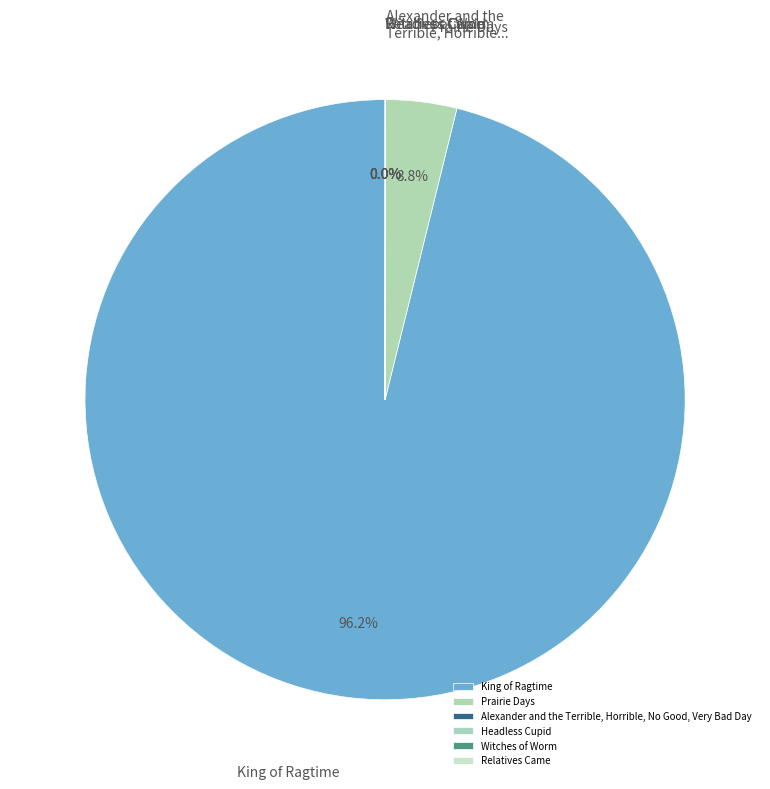

What is the change in value from Alexander and the Terrible, Horrible, No Good, Very Bad Day to Witches of Worm?

+324162